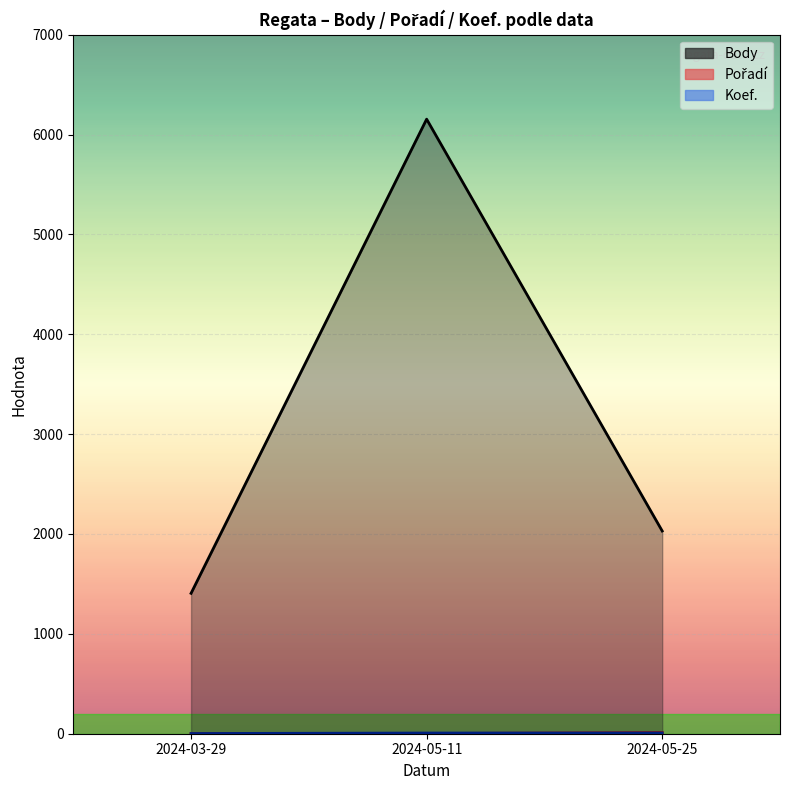

Count the number of data series in this chart.

3